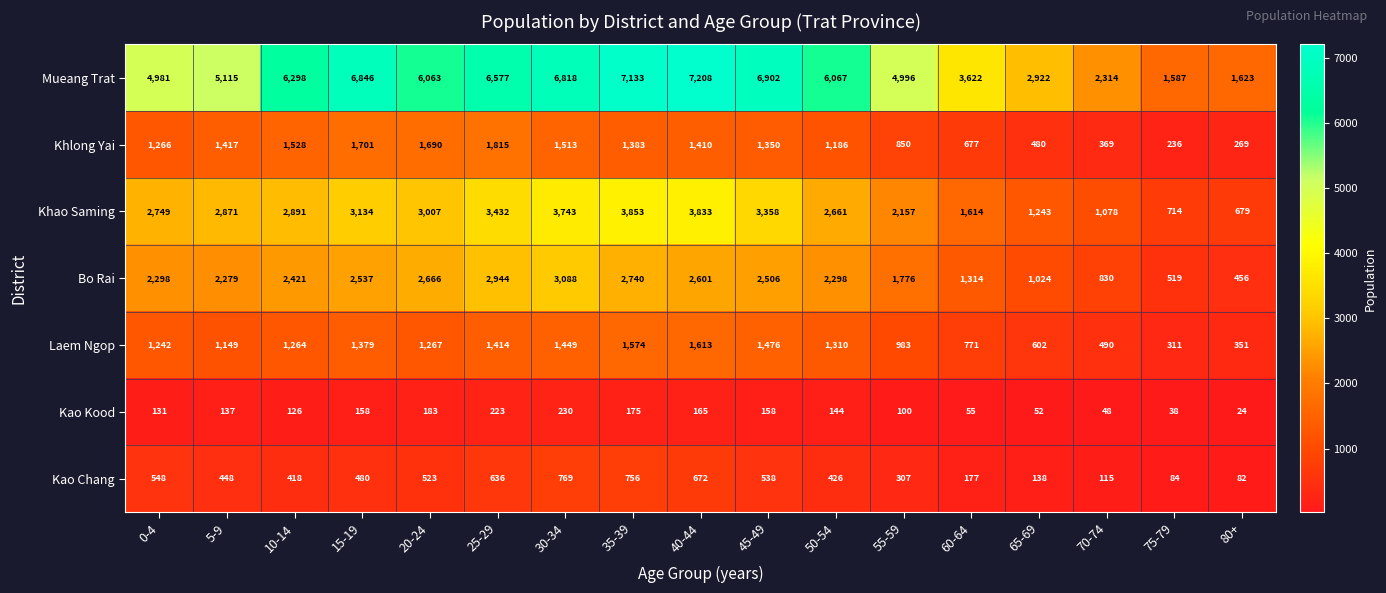

Is it true that Kao Kood equals 76 at 60-64?

False